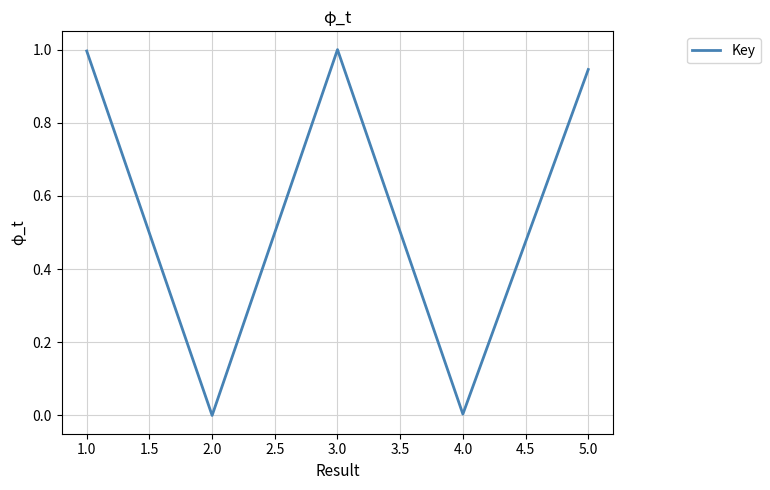

Is this an area chart (filled region under the line)?

No